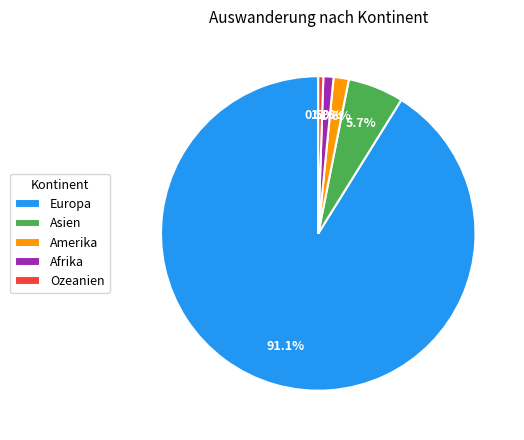

To the nearest percent, what is the combined percentage of Amerika and Europa?

93%